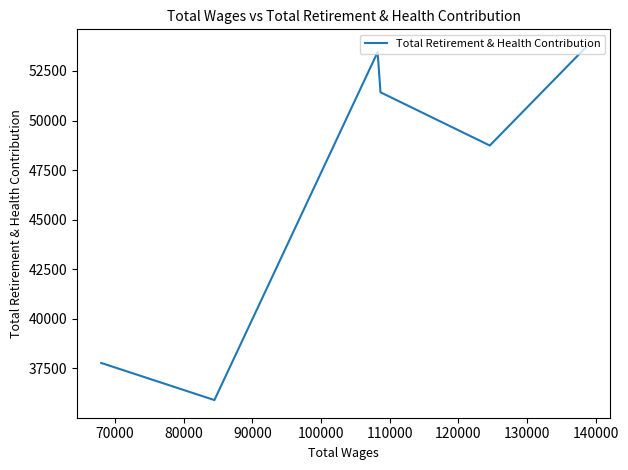

How many categories are shown in the chart?

6